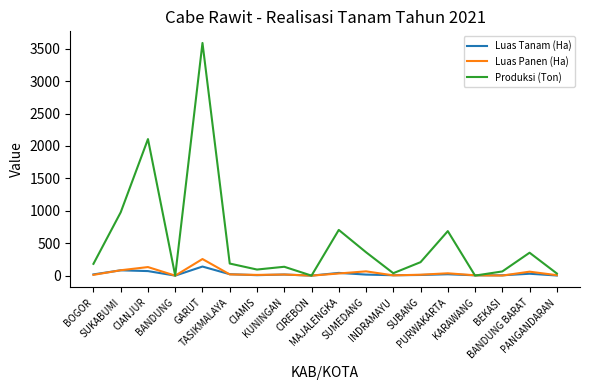

In Produksi (Ton), how many points are lower than both neighbors (excluding endpoints)?

5